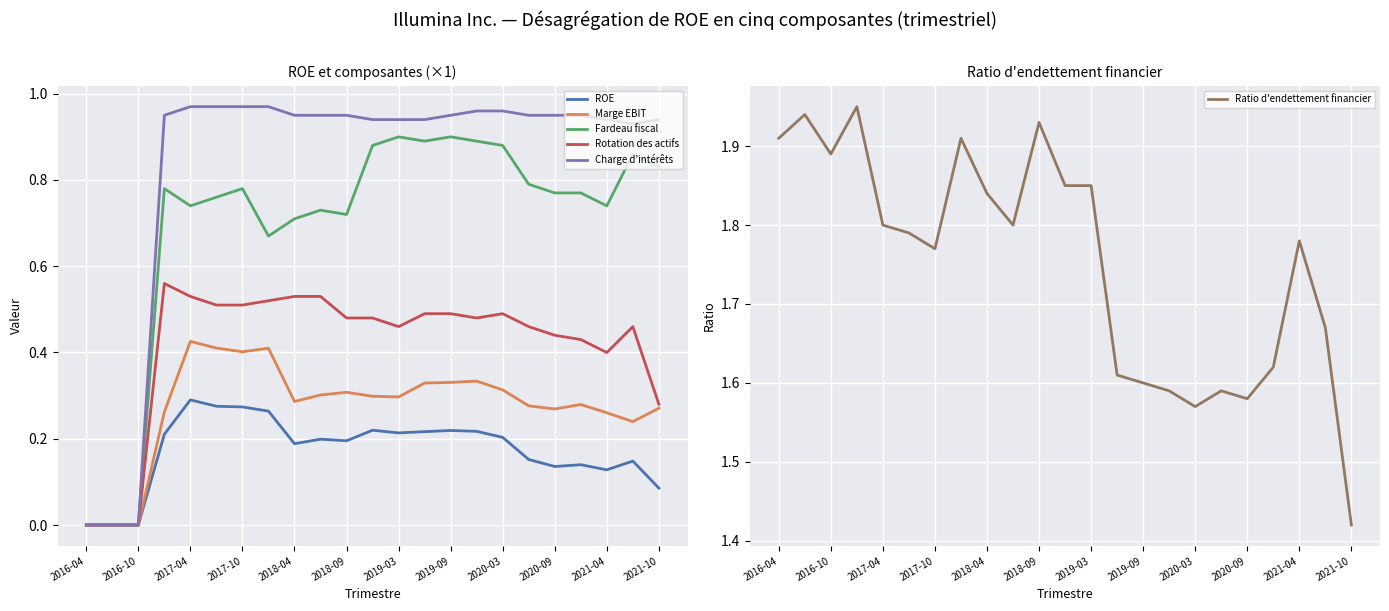

What is the maximum value shown in the chart?

1.9